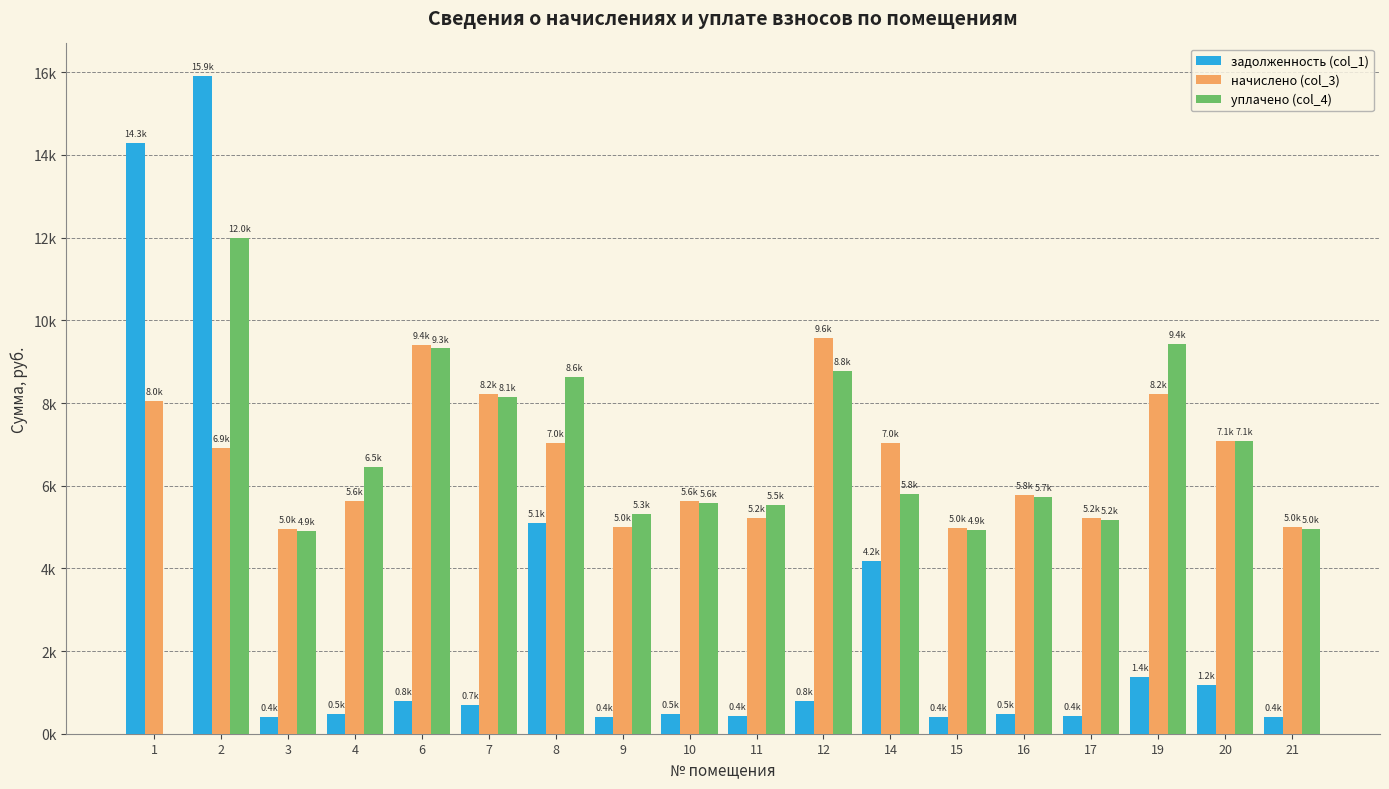

Rank the series at 3 from lowest to highest value.

задолженность (col_1), уплачено (col_4), начислено (col_3)